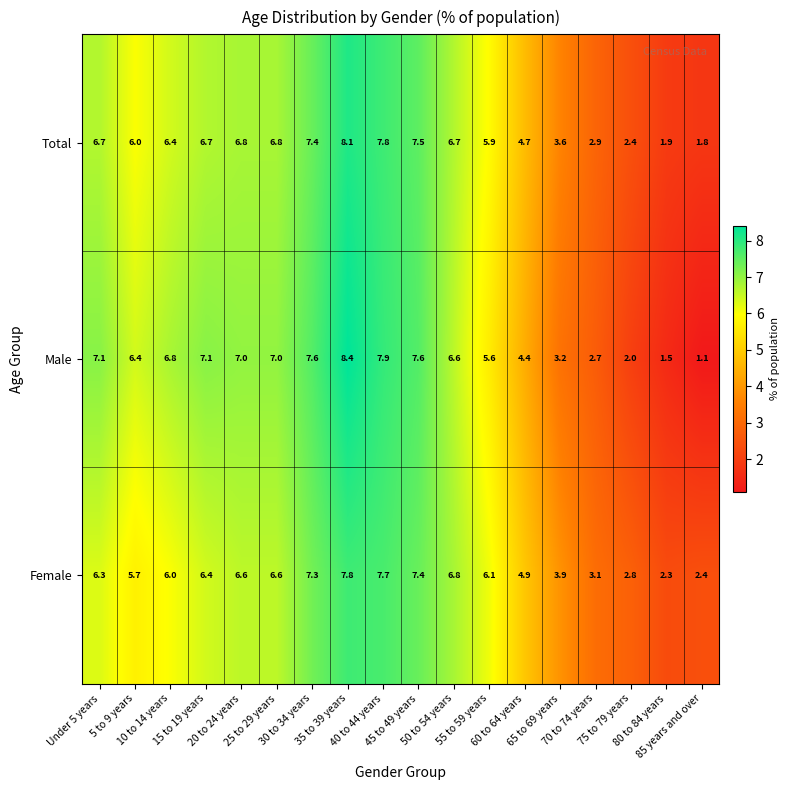

Count the number of categories in the chart.

18